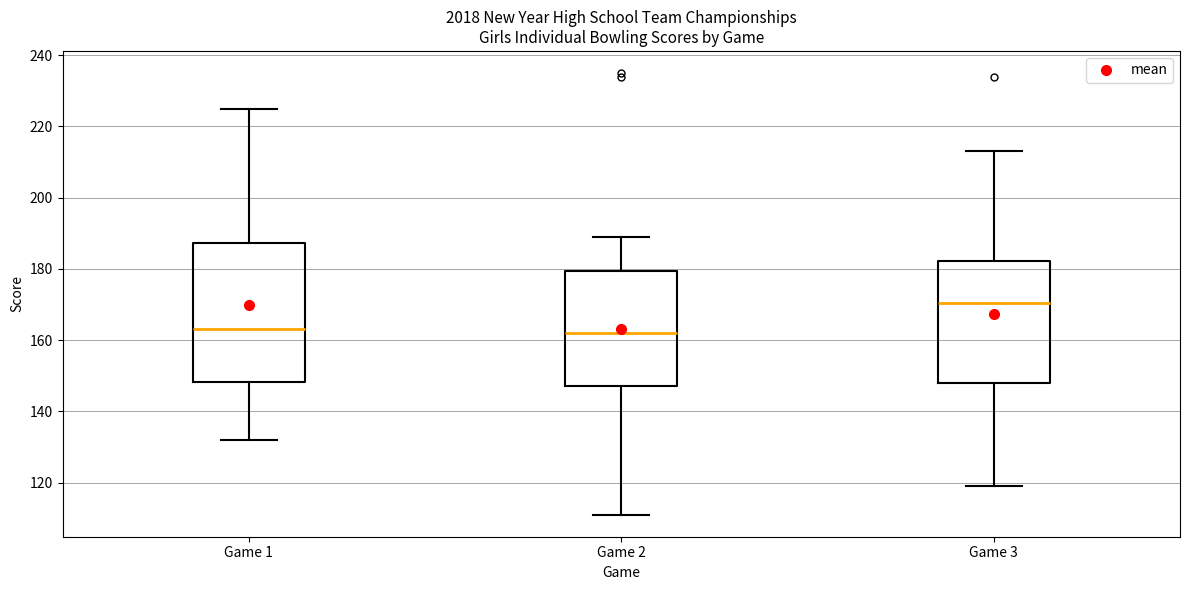

Reading left to right, transcribe this box plot: for each box, give where its median line is, the range the box spans, and where its two whiskers end, as read against the y-axis. The values are not printed on the chart, so give them approximately, as read against the axis.

Game 1: median 164, box 148 to 188, whiskers 132 to 226
Game 2: median 162, box 148 to 180, whiskers 112 to 190
Game 3: median 170, box 148 to 182, whiskers 120 to 214